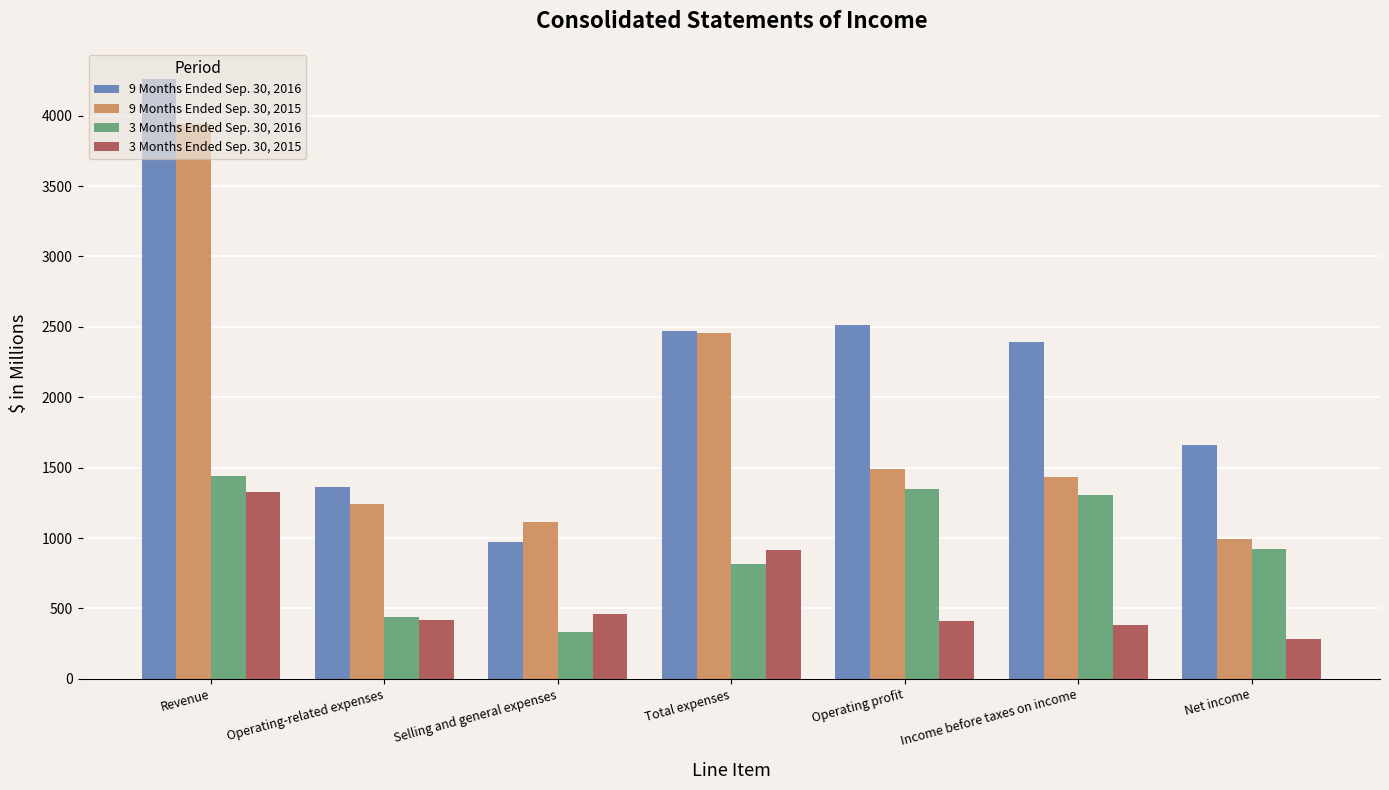

What is the sum of all 9 Months Ended Sep. 30, 2015 values?

12662